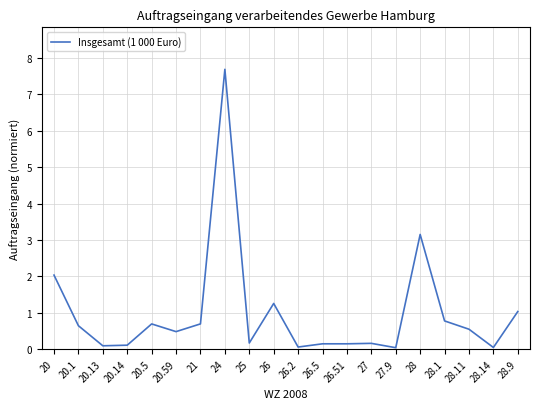

Between 28.1 and 20, which is larger?

20